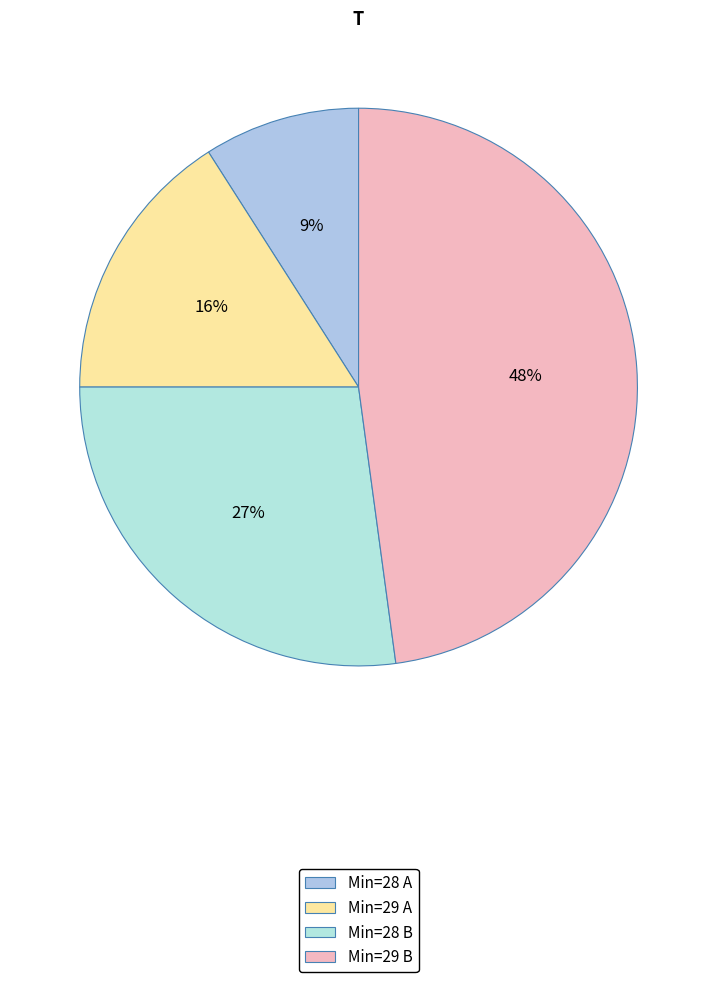

What is the largest slice in the pie chart?

Min=29 B